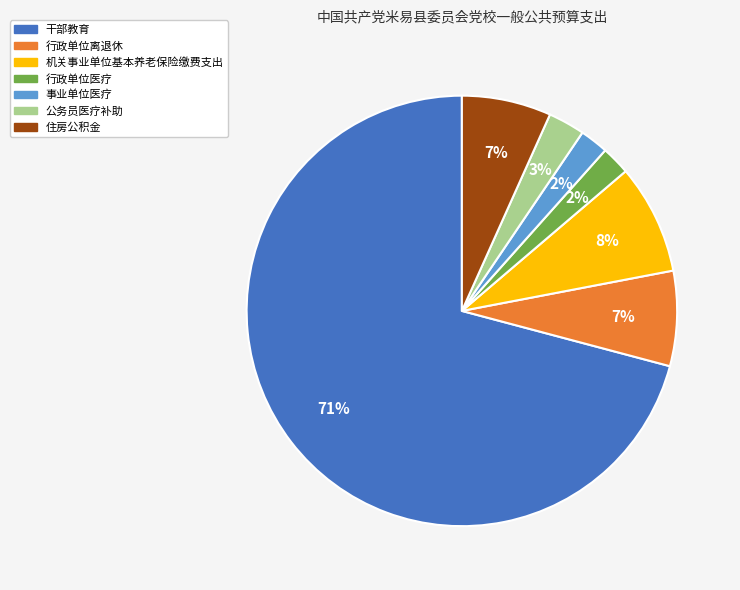

Does any single category account for the majority?

Yes